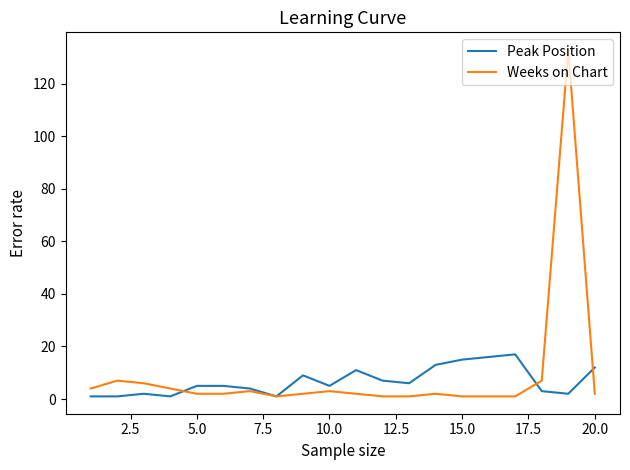

Which series has the largest range (max minus min)?

Weeks on Chart